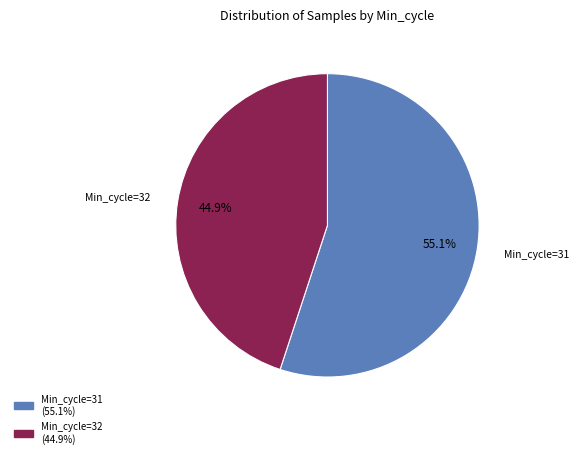

How many slices are in this pie chart?

2